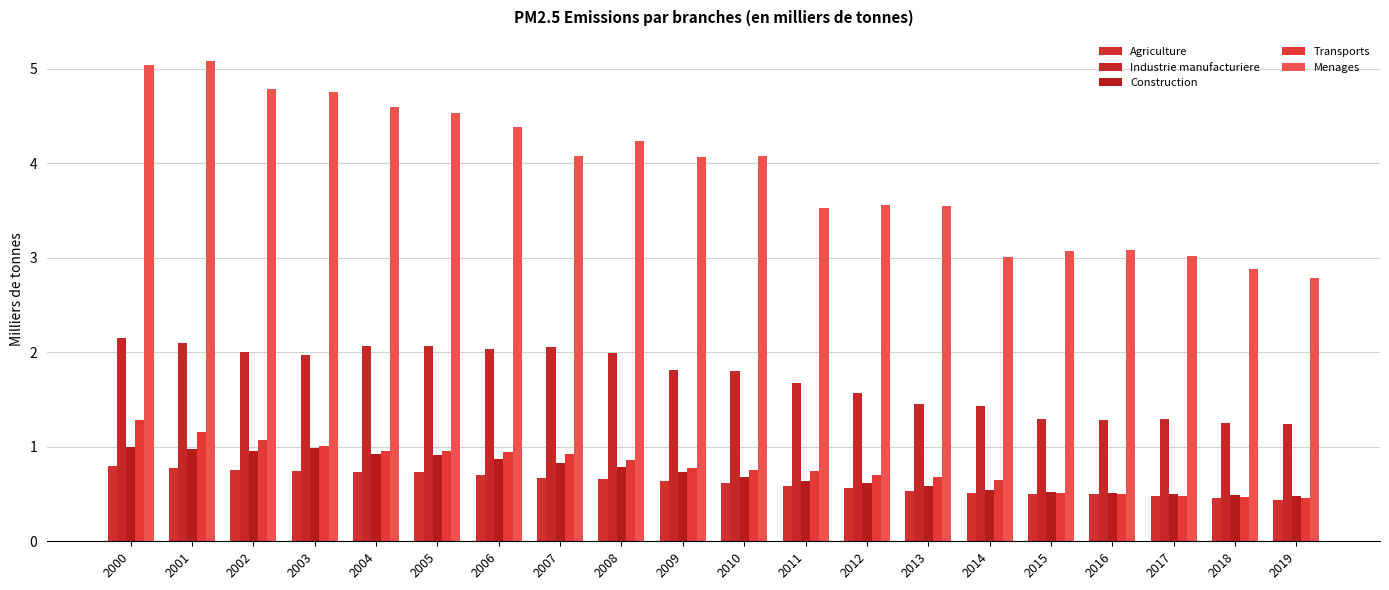

At which category is the sum across all series the highest?

2000